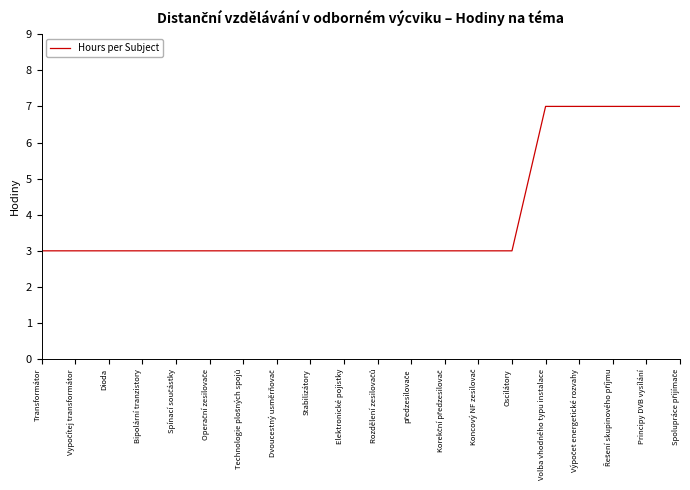

Read the value at Principy DVB vysílání.

7